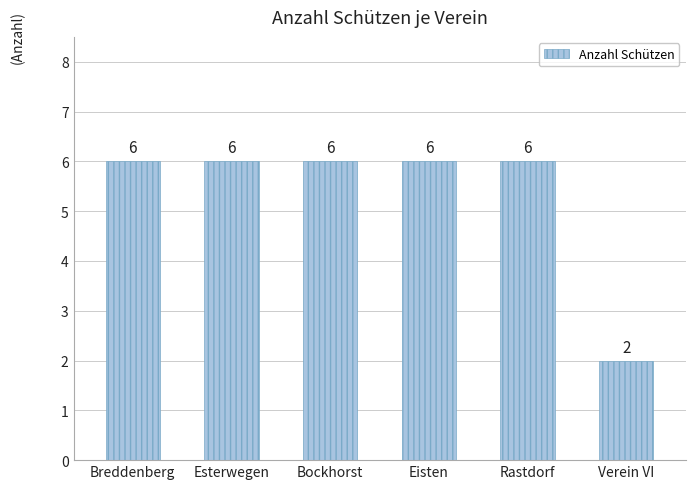

What is the difference between the values at Esterwegen and Verein VI?

4